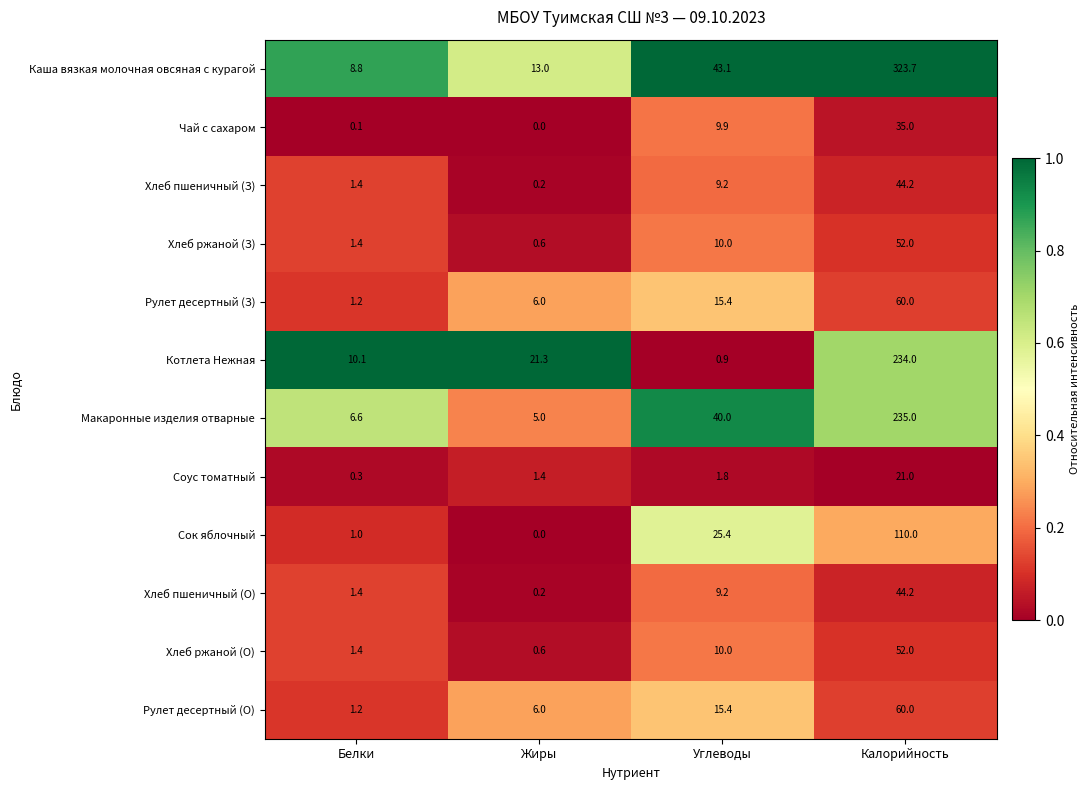

The Каша вязкая молочная овсяная с курагой series shows 20.5 at Жиры. True or false?

False